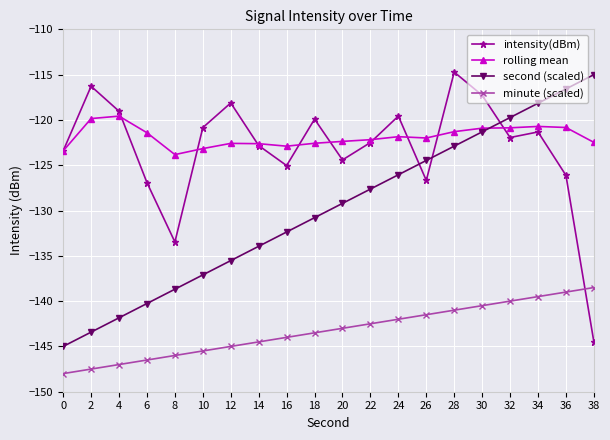

At how many categories does at least one series exceed -144?

20